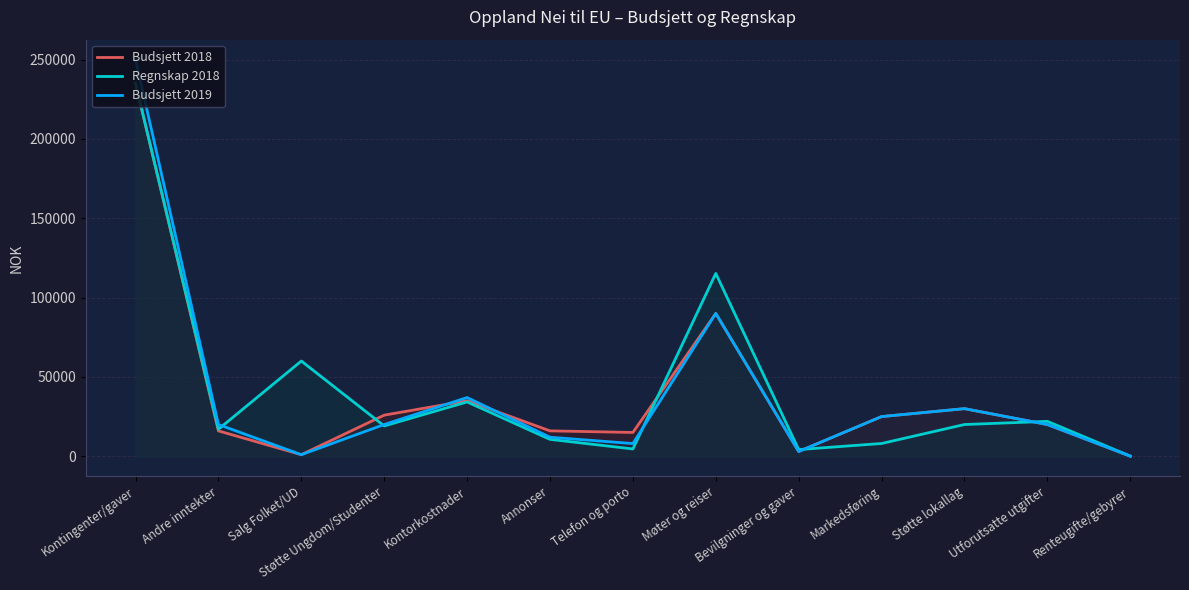

What is the approximate value of Regnskap 2018 at Telefon og porto, to the nearest 100?

4600